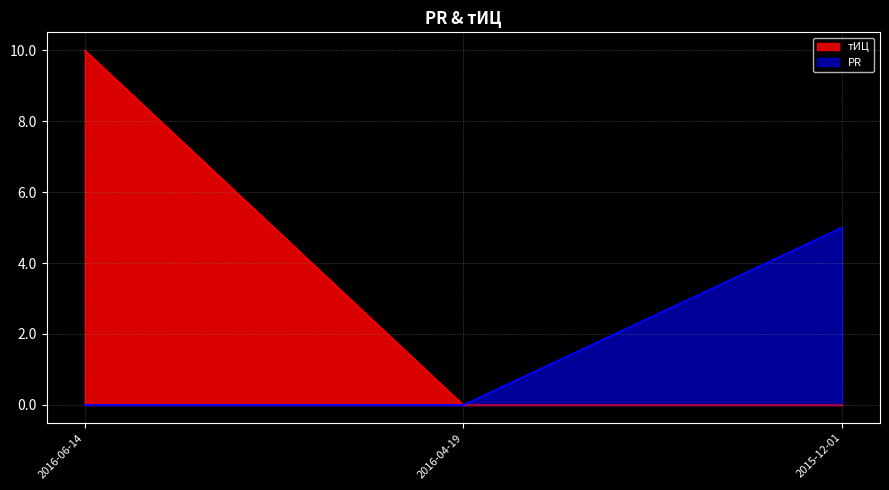

Which label corresponds to the smallest value in the chart?

2016-06-14